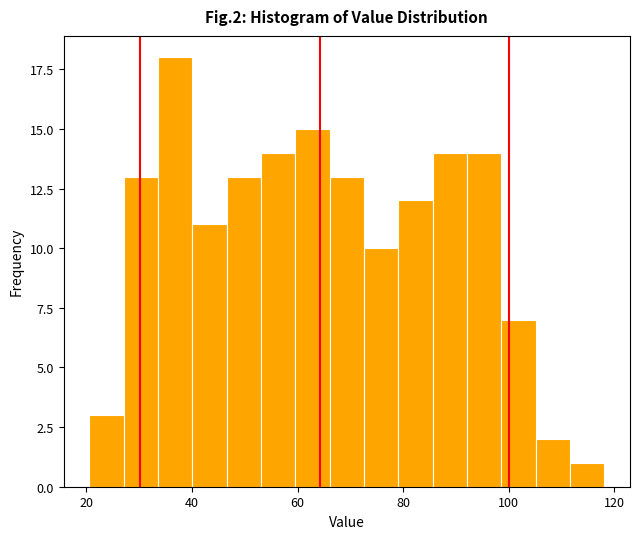

Read against the x-axis, roughly where is the centre of the tallest bar?

36